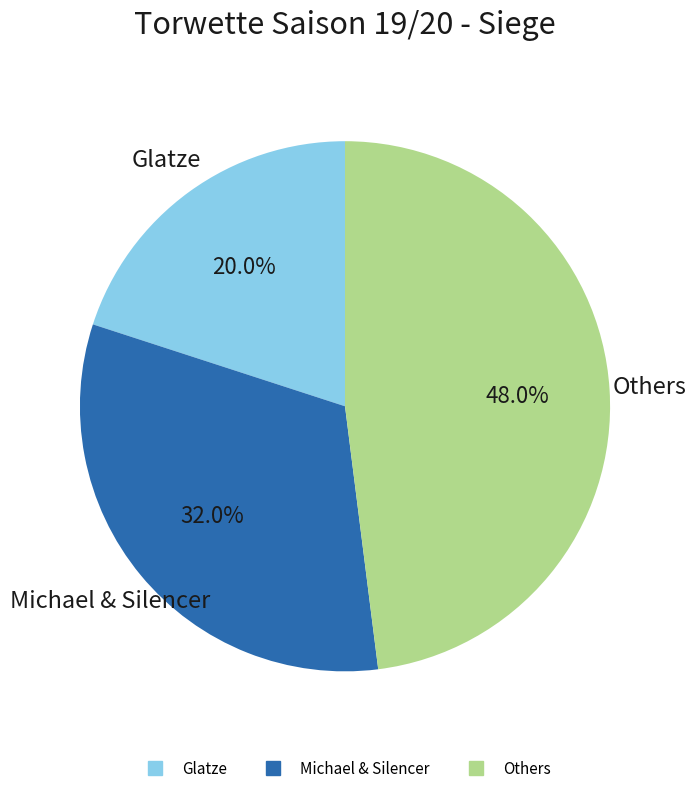

Is there any slice that represents more than half of the pie?

No